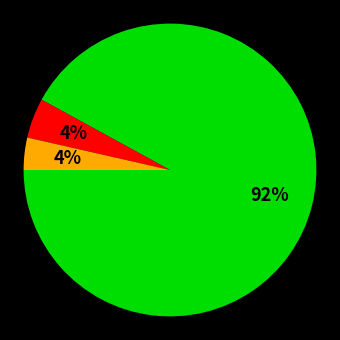

To the nearest percent, what is the difference between the largest and smallest slice percentages?

88%